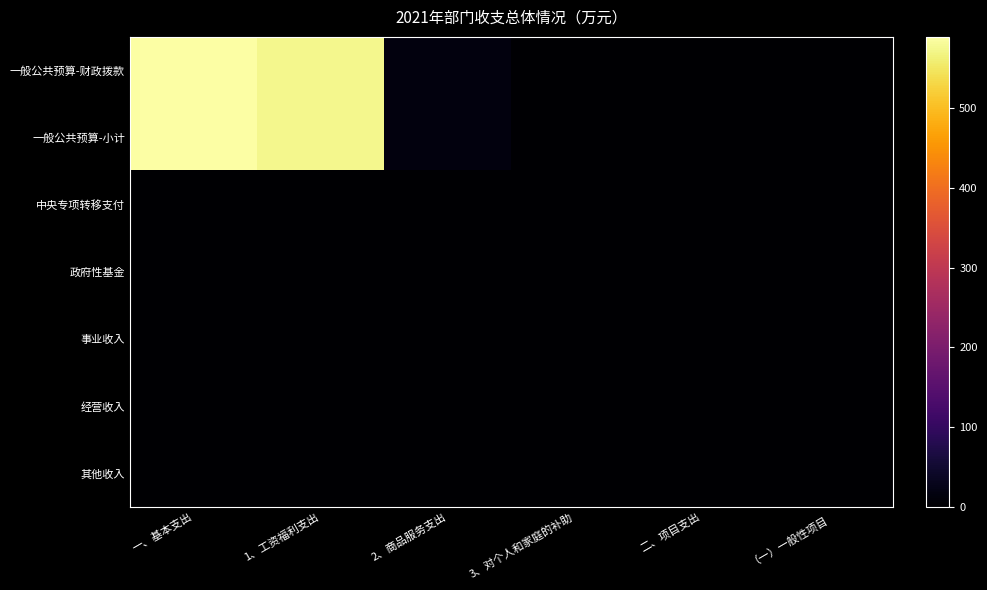

Reading right to left, transcribe all the data shown in this chart.

一般公共预算-财政拨款: （一）一般性项目=0.0	二、项目支出=0.0	3、对个人和家庭的补助=0.4	2、商品服务支出=15.1	1、工资福利支出=573.4	一、基本支出=588.9
一般公共预算-小计: （一）一般性项目=0.0	二、项目支出=0.0	3、对个人和家庭的补助=0.4	2、商品服务支出=15.1	1、工资福利支出=573.4	一、基本支出=588.9
中央专项转移支付: （一）一般性项目=0.0	二、项目支出=0.0	3、对个人和家庭的补助=0.0	2、商品服务支出=0.0	1、工资福利支出=0.0	一、基本支出=0.0
政府性基金: （一）一般性项目=0.0	二、项目支出=0.0	3、对个人和家庭的补助=0.0	2、商品服务支出=0.0	1、工资福利支出=0.0	一、基本支出=0.0
事业收入: （一）一般性项目=0.0	二、项目支出=0.0	3、对个人和家庭的补助=0.0	2、商品服务支出=0.0	1、工资福利支出=0.0	一、基本支出=0.0
经营收入: （一）一般性项目=0.0	二、项目支出=0.0	3、对个人和家庭的补助=0.0	2、商品服务支出=0.0	1、工资福利支出=0.0	一、基本支出=0.0
其他收入: （一）一般性项目=0.0	二、项目支出=0.0	3、对个人和家庭的补助=0.0	2、商品服务支出=0.0	1、工资福利支出=0.0	一、基本支出=0.0